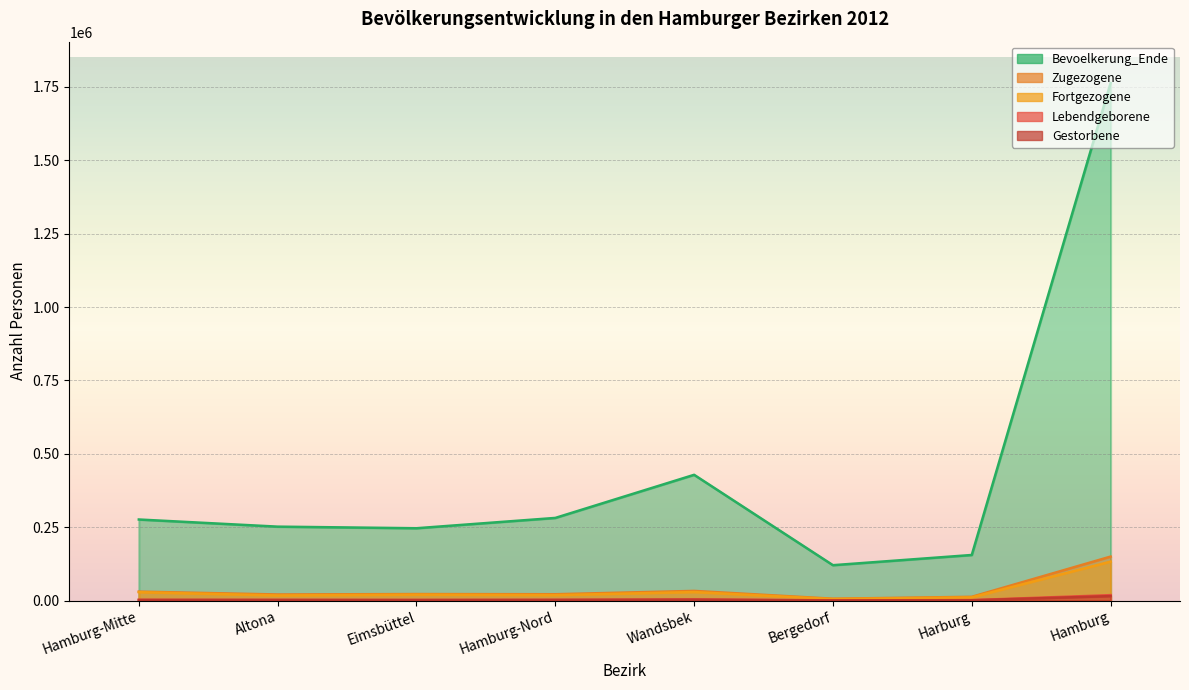

True or false: Zugezogene has a value of 11565 at Bergedorf.

False